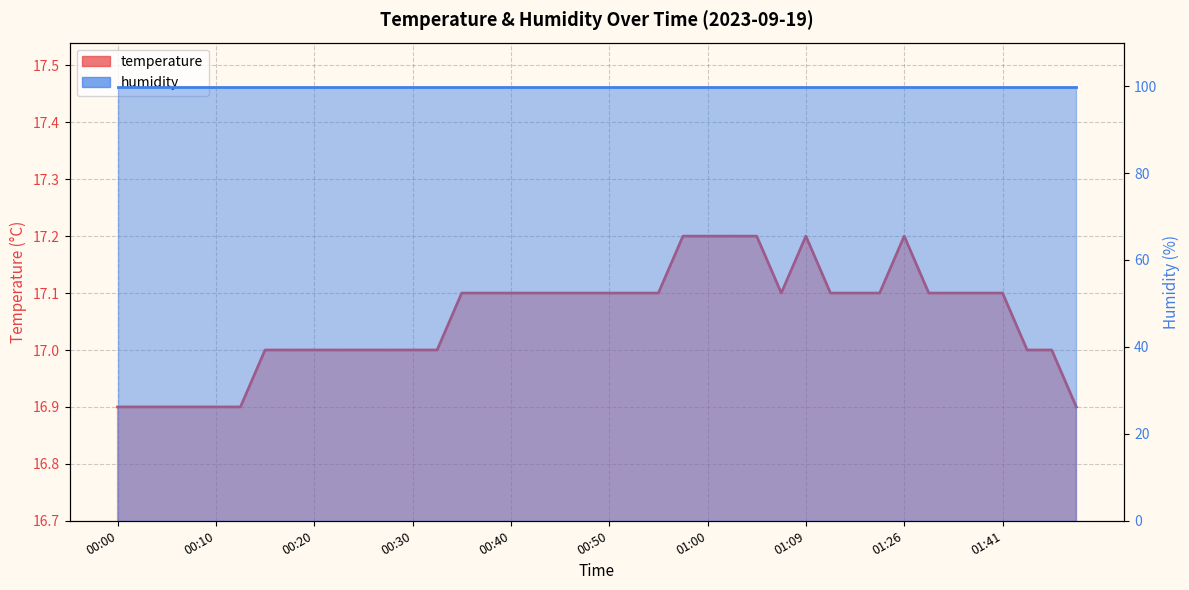

How many data points are less than 17?

7